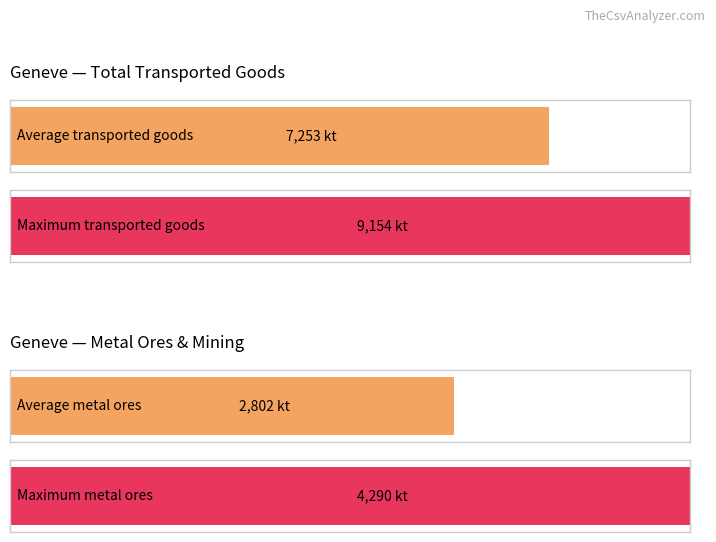

What is the greatest value displayed?

9154